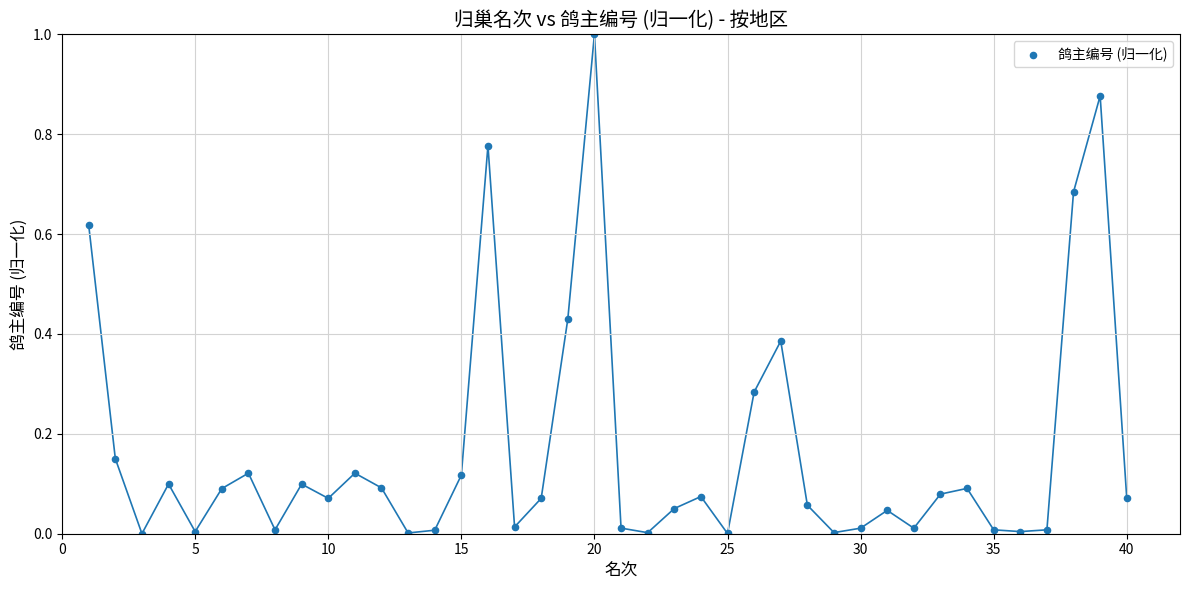

What is the range of X values (max minus min)?

39.0